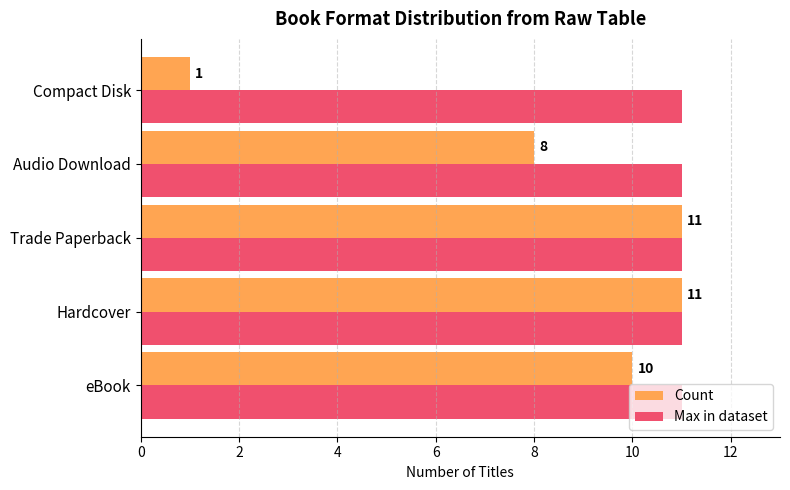

True or false: Count has a value of 11 at Hardcover.

True